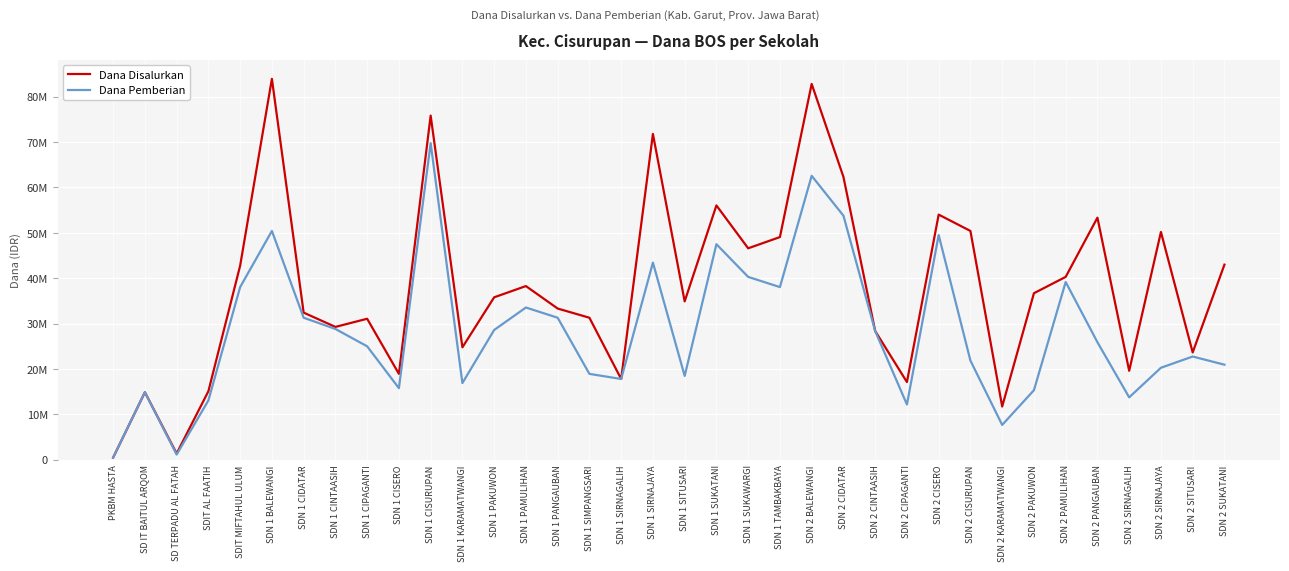

What is the value of the Dana Disalurkan point at the 26th from the left?

17100000